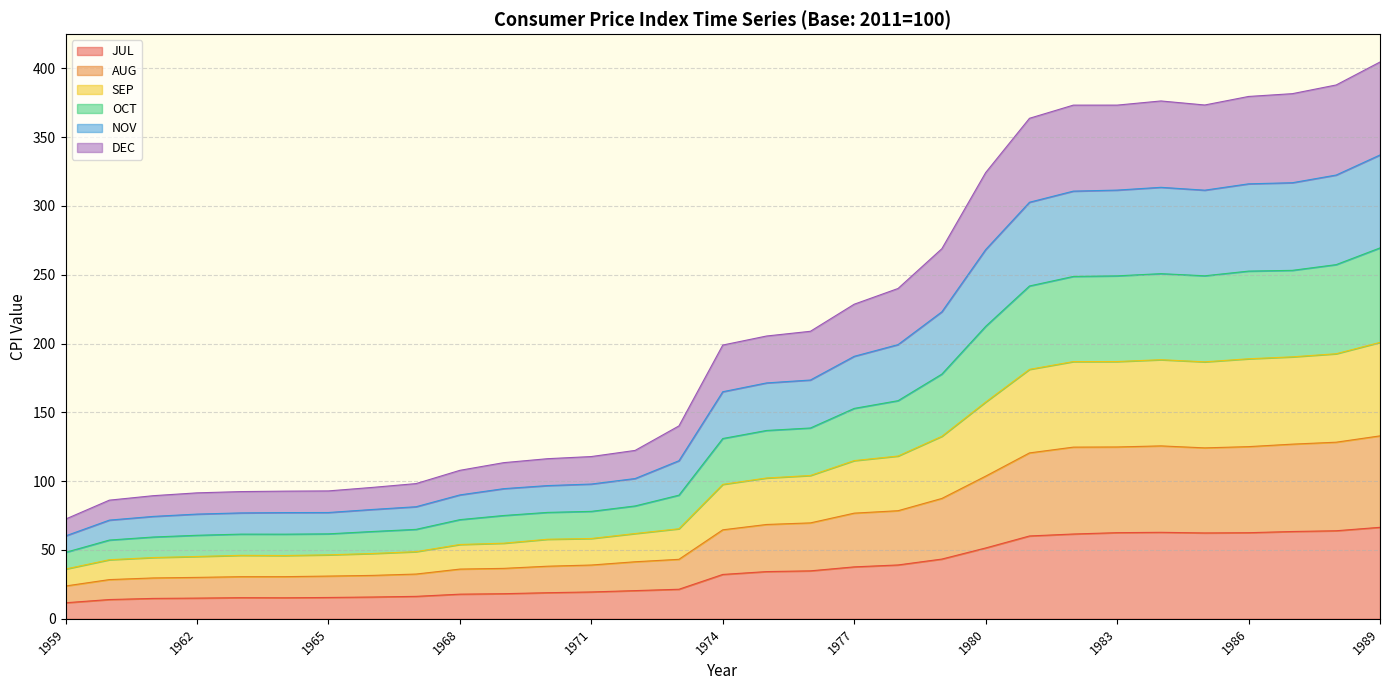

What is the maximum value for JUL?

66.5